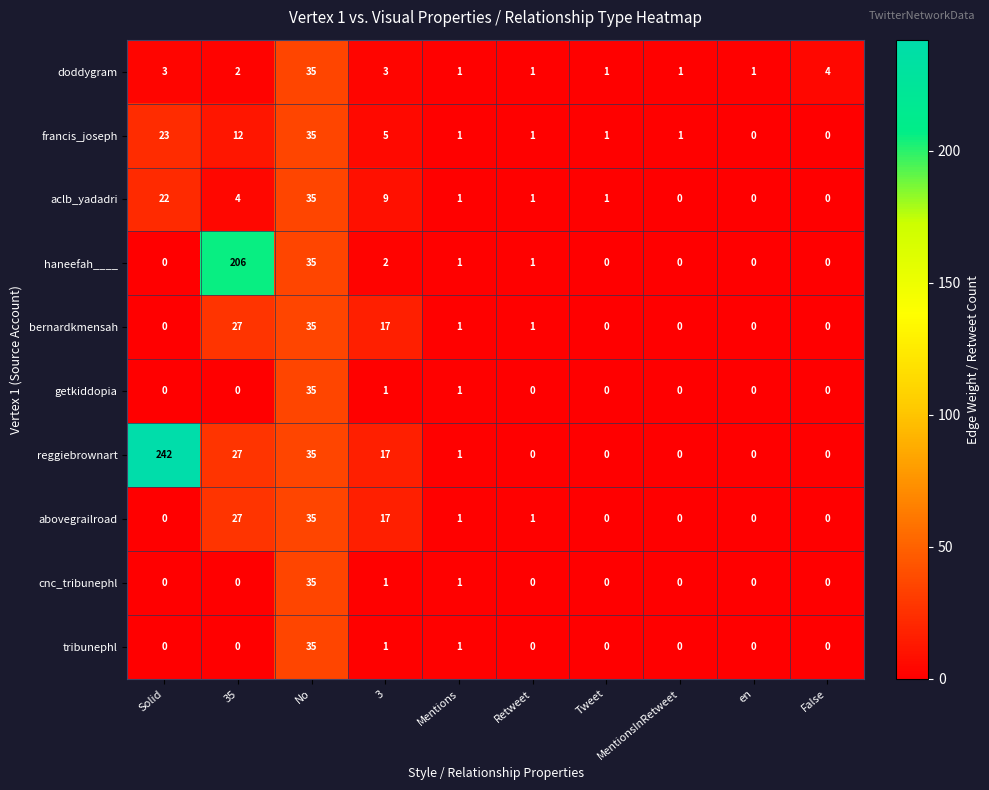

Count the number of categories in the chart.

10